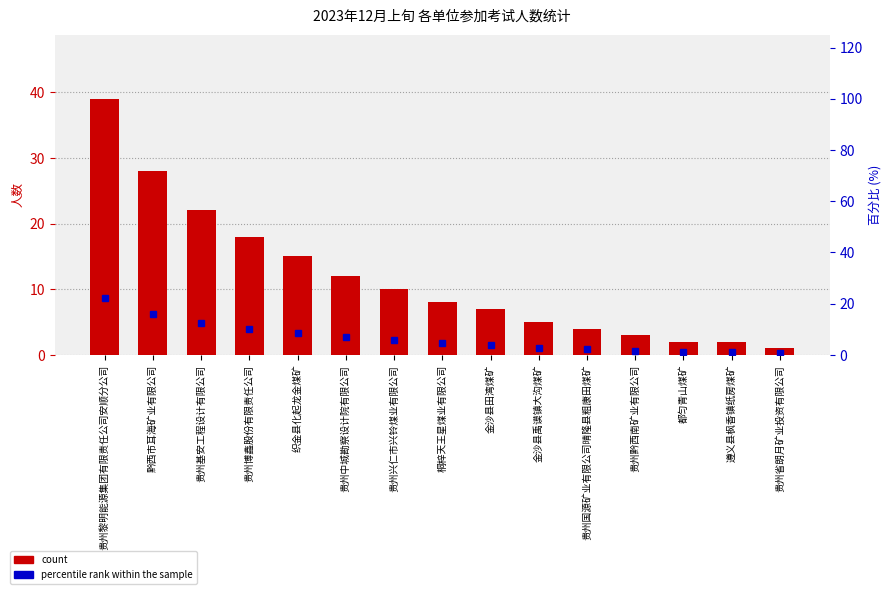

List the series in order of their peak value, lowest first.

百分比 percentile rank, 人数 count